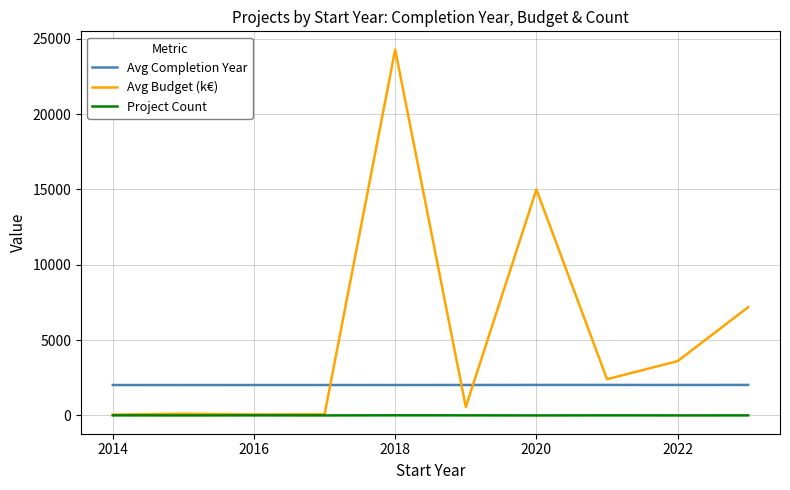

What is the maximum value for Avg Budget (k€)?

24272.3